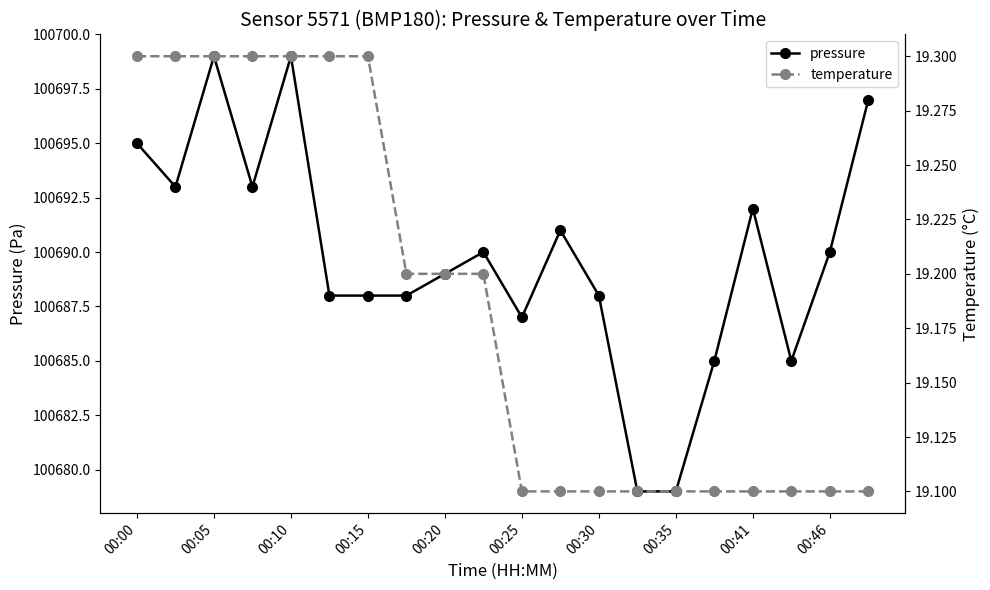

What is the highest value of the pressure series?

100699